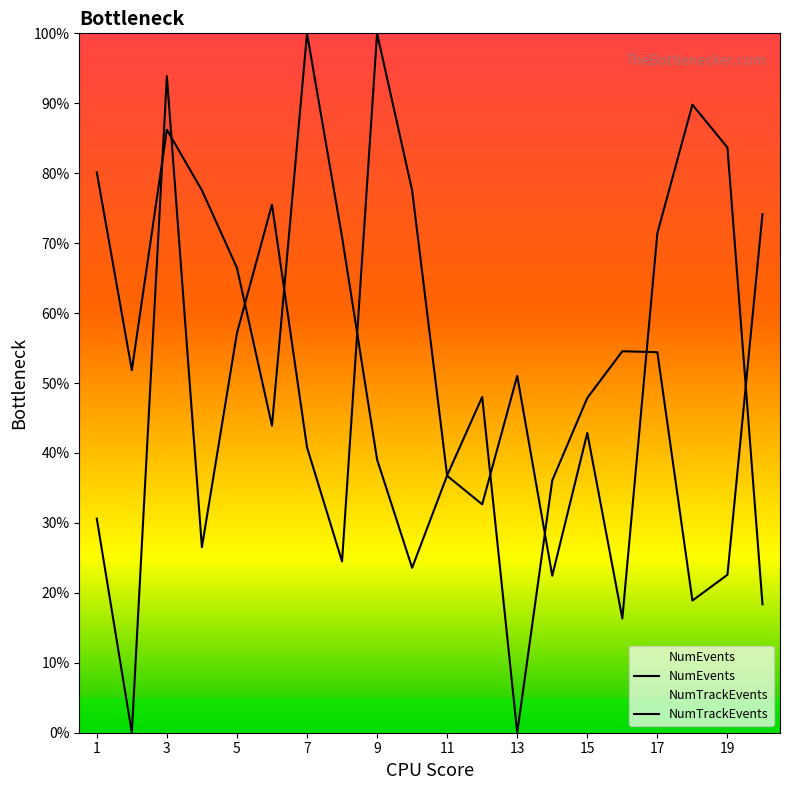

The value of NumTrackEvents at 5 is 46.0. True or false?

False